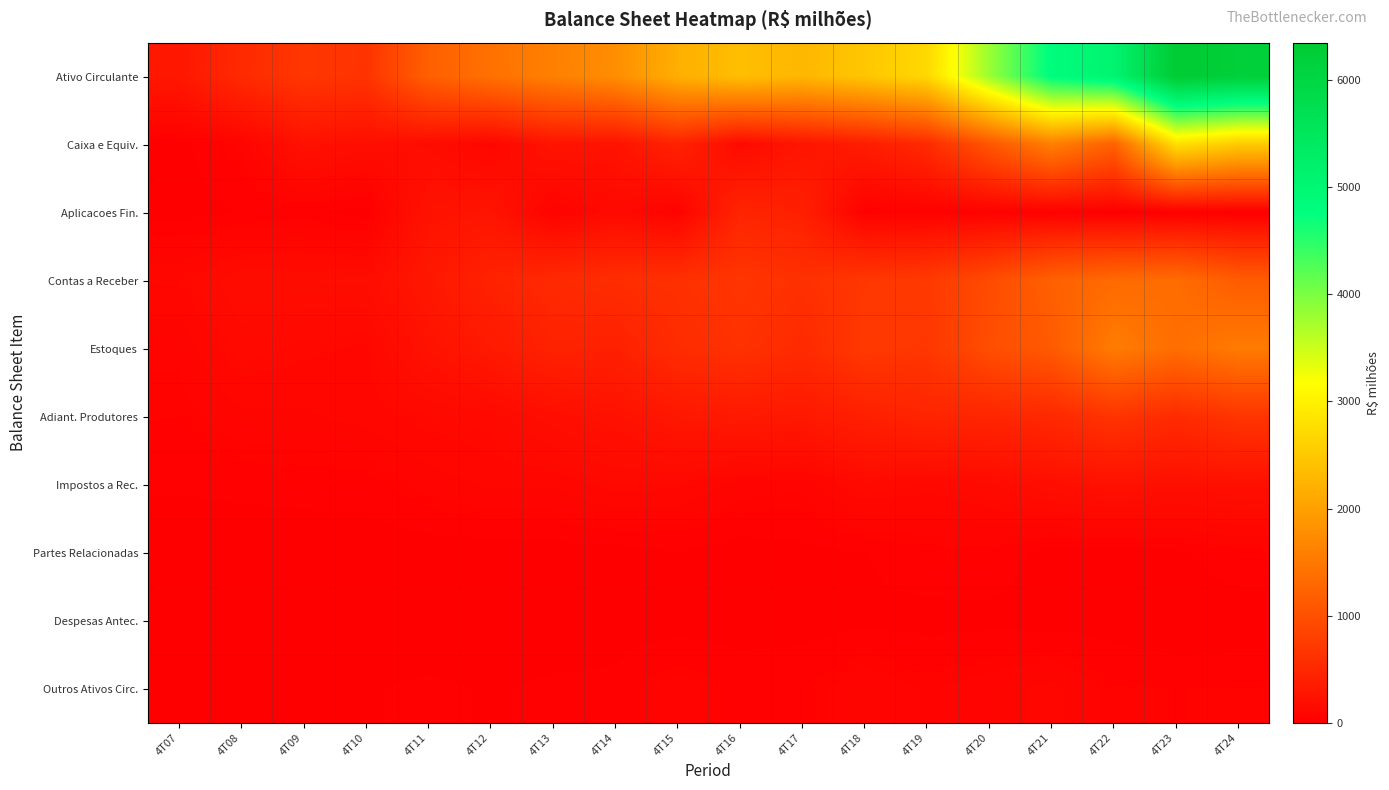

At how many categories does at least one series exceed 2945?

5